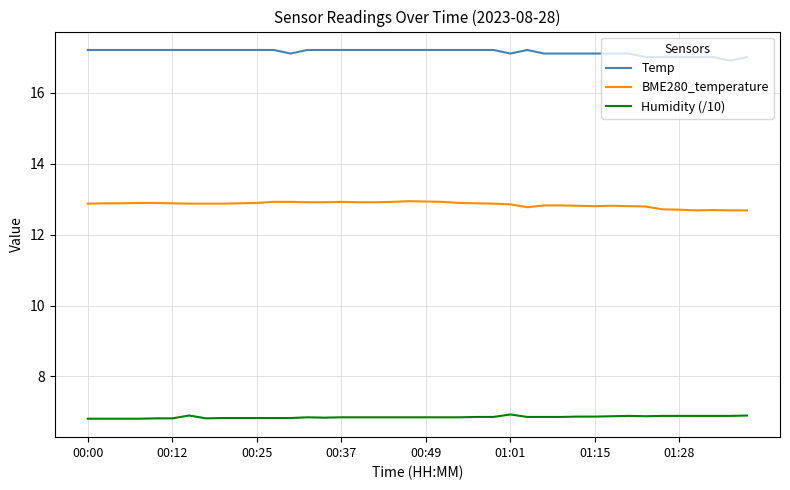

What is the smallest value displayed?

6.8